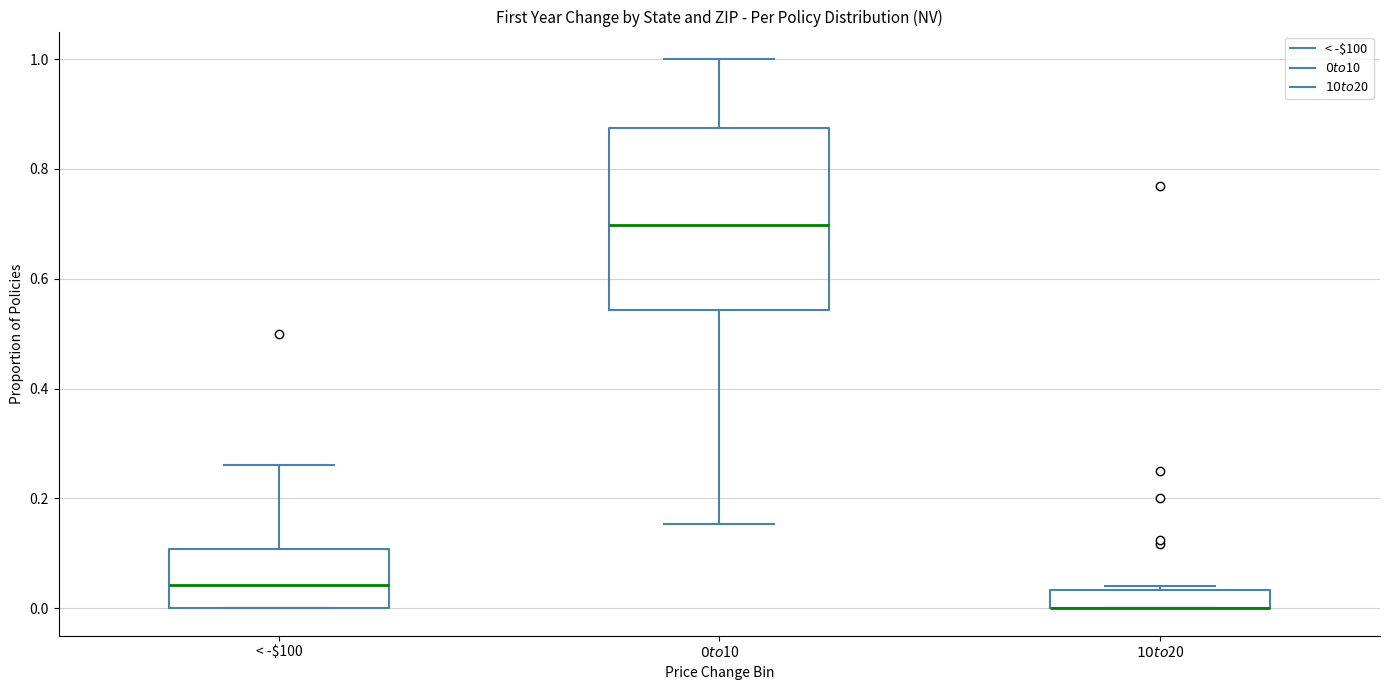

Reading left to right, transcribe this box plot: for each box, give where its median line is, the range the box spans, and where its two whiskers end, as read against the y-axis. The values are not printed on the chart, so give them approximately, as read against the axis.

< -$100: median 0.04, box 0.00 to 0.10, whiskers 0.00 to 0.26
$0 to $10: median 0.70, box 0.54 to 0.88, whiskers 0.16 to 1.00
$10 to $20: median 0.00 (drawn on the box's lower edge), box 0.00 to 0.04, whiskers 0.00 to 0.04 (just above the box's upper edge)